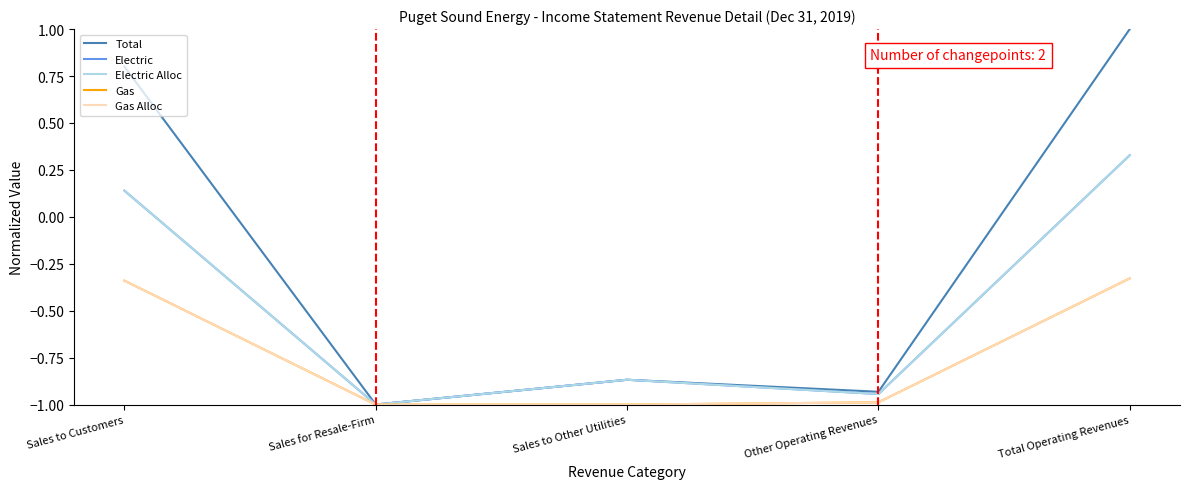

Is this an area chart (filled region under the line)?

No